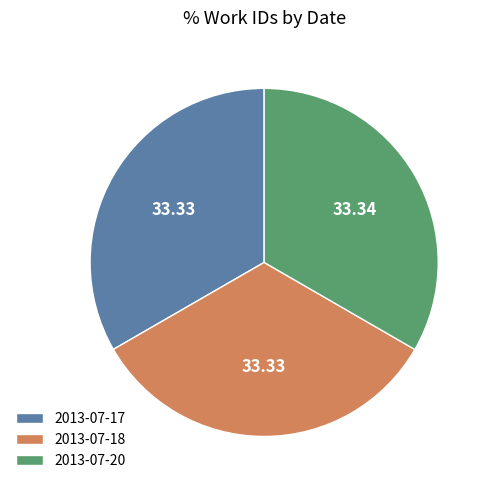

Combined, do 2013-07-20 and 2013-07-17 account for over 50%?

Yes